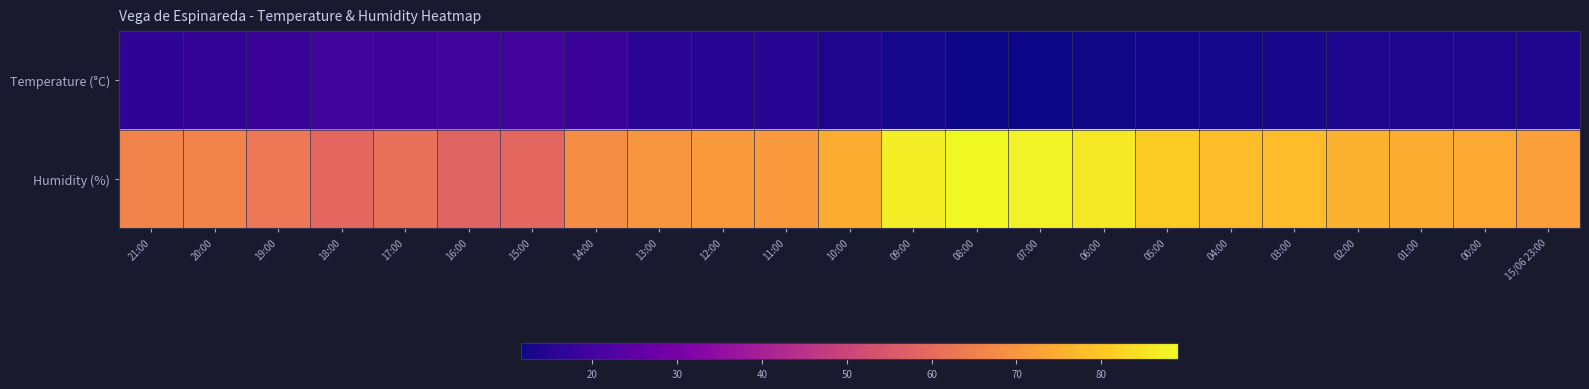

Rank the series at 06:00 from lowest to highest value.

Temperature (°C), Humidity (%)